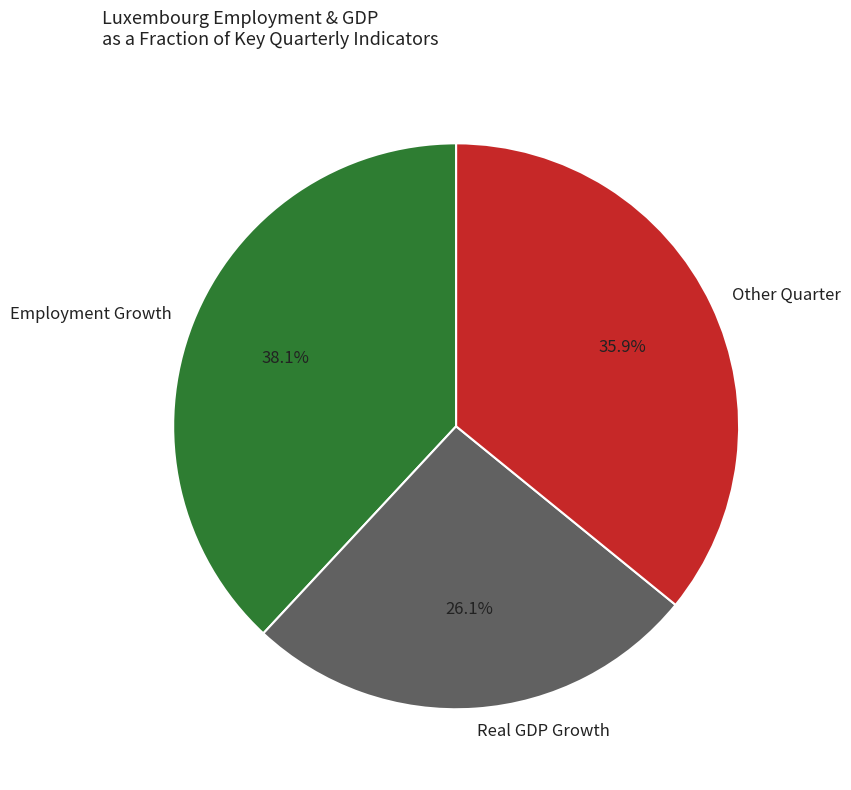

Rank the categories by value from highest to lowest.

Employment Growth, Other Quarter, Real GDP Growth